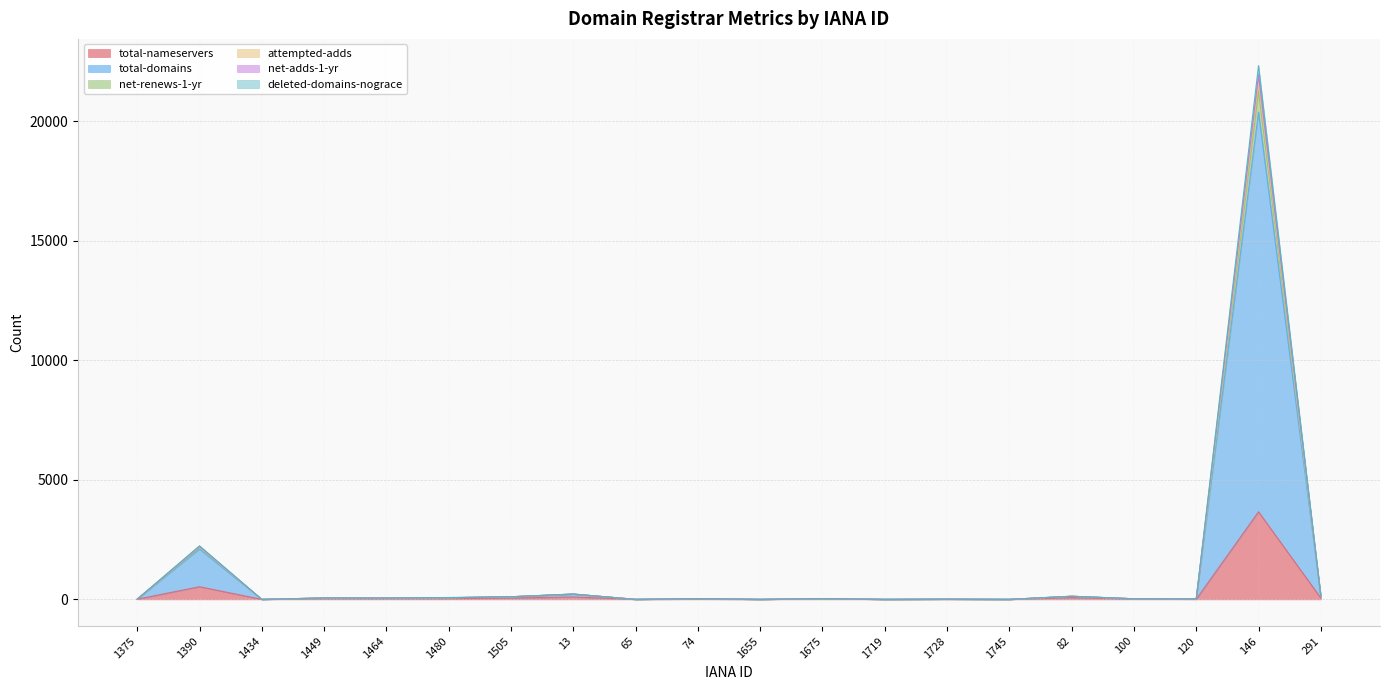

The total-domains series shows 6 at 1375. True or false?

False